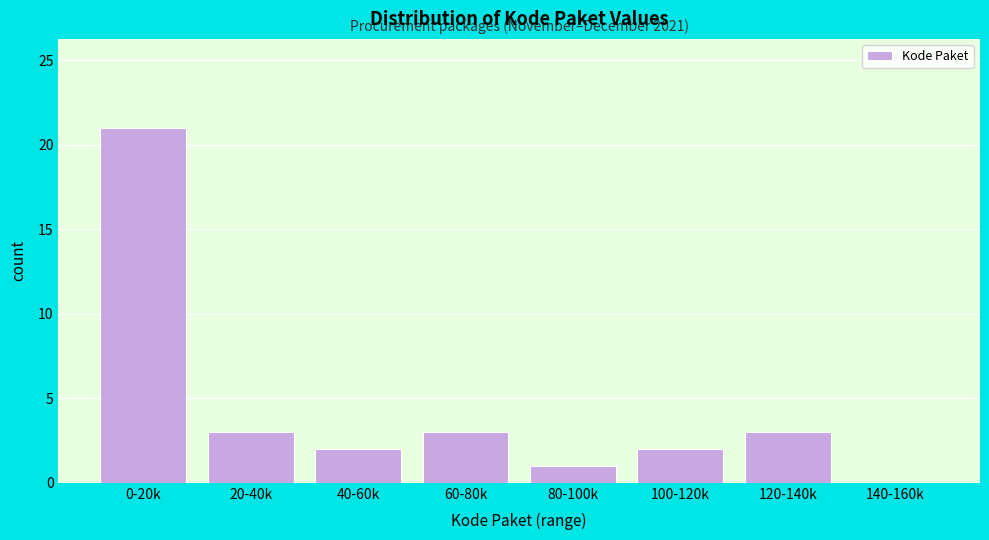

Reading left to right, list all the values displayed in this chart.

0-20k=21	20-40k=3	40-60k=2	60-80k=3	80-100k=1	100-120k=2	120-140k=3	140-160k=0